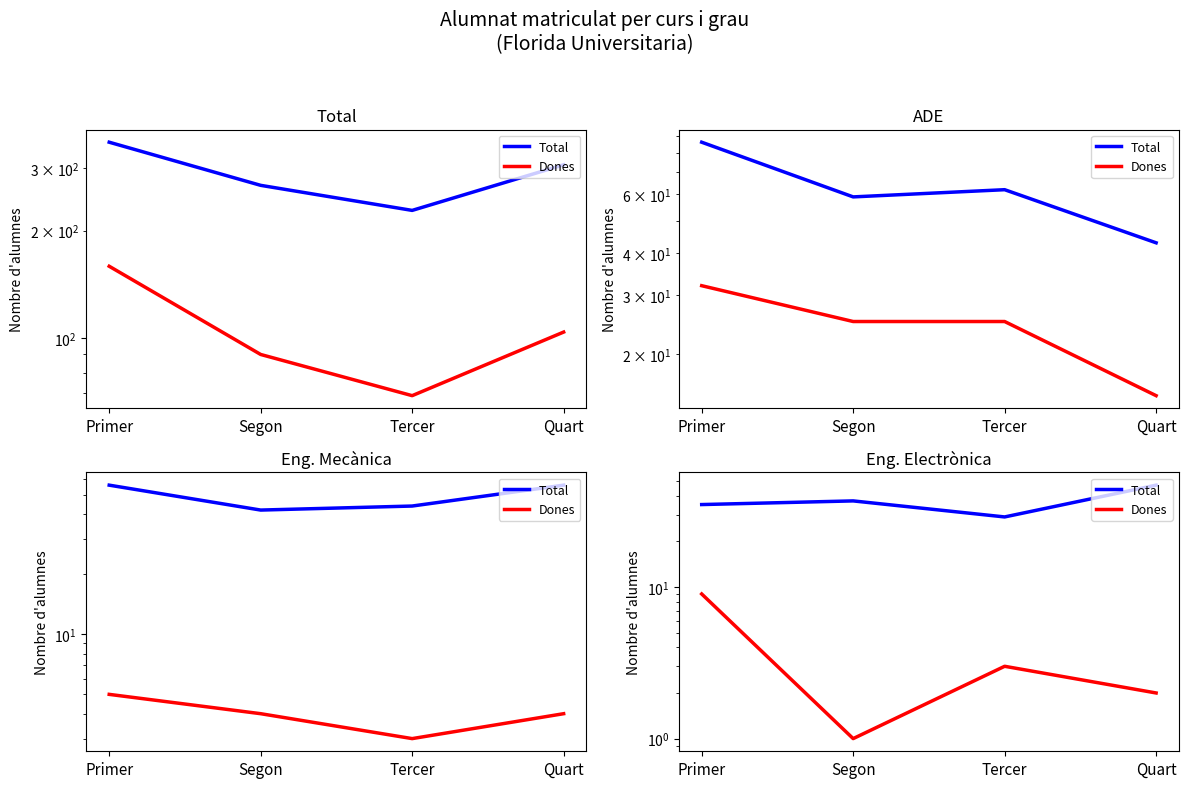

How many data points in Total are less than 37?

2